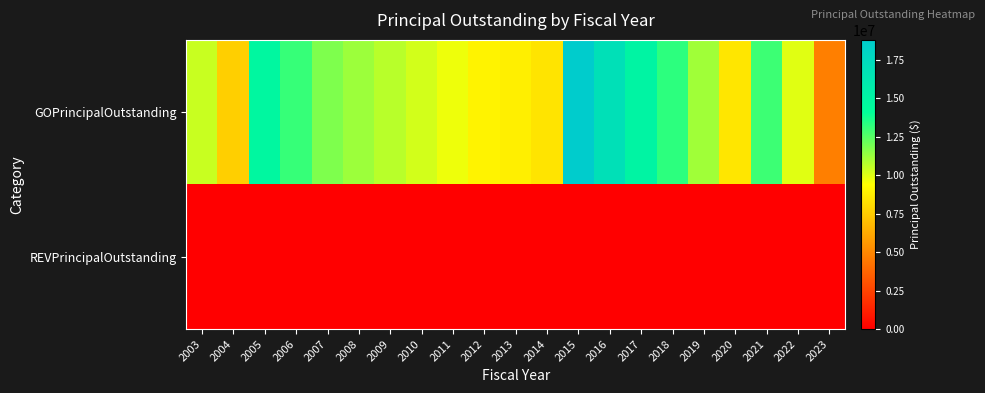

Which series has the largest range (max minus min)?

GOPrincipalOutstanding